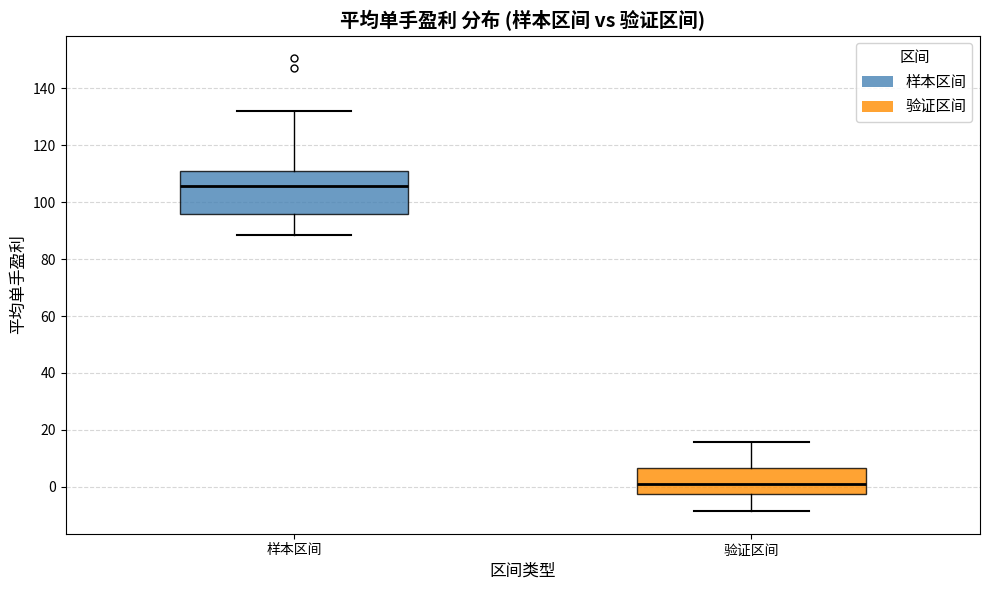

Where does the upper whisker of the box for 样本区间 end on the y-axis? The values are not printed on the chart, so give them approximately, as read against the axis.

132